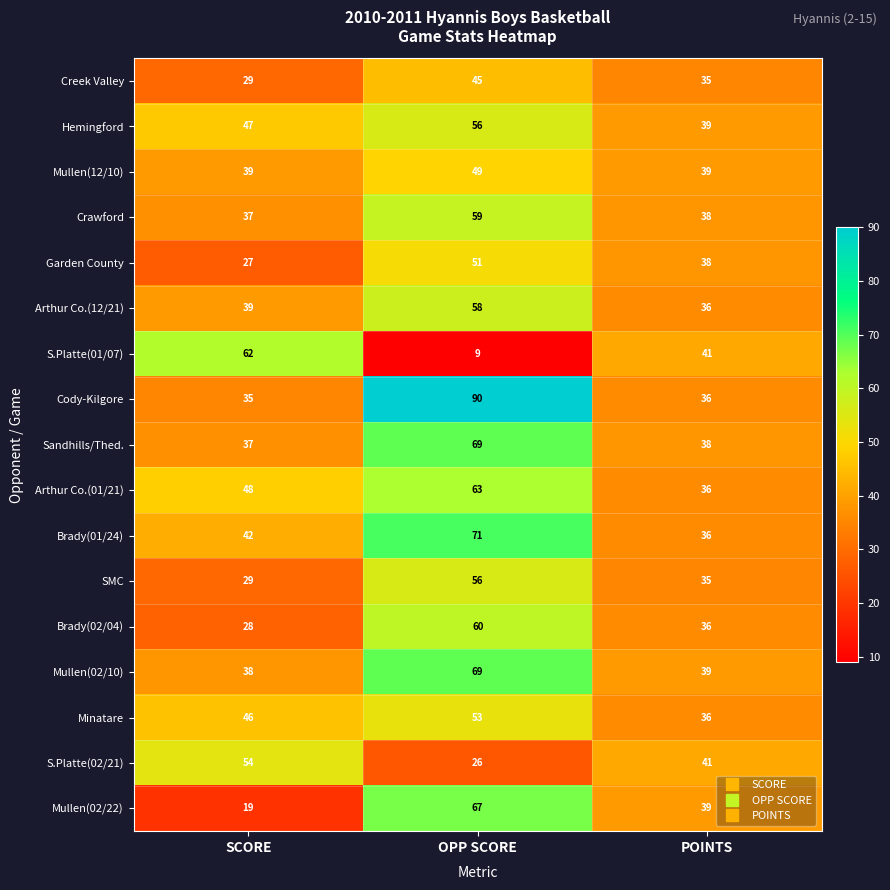

What is the total value across all series at OPP SCORE?

951